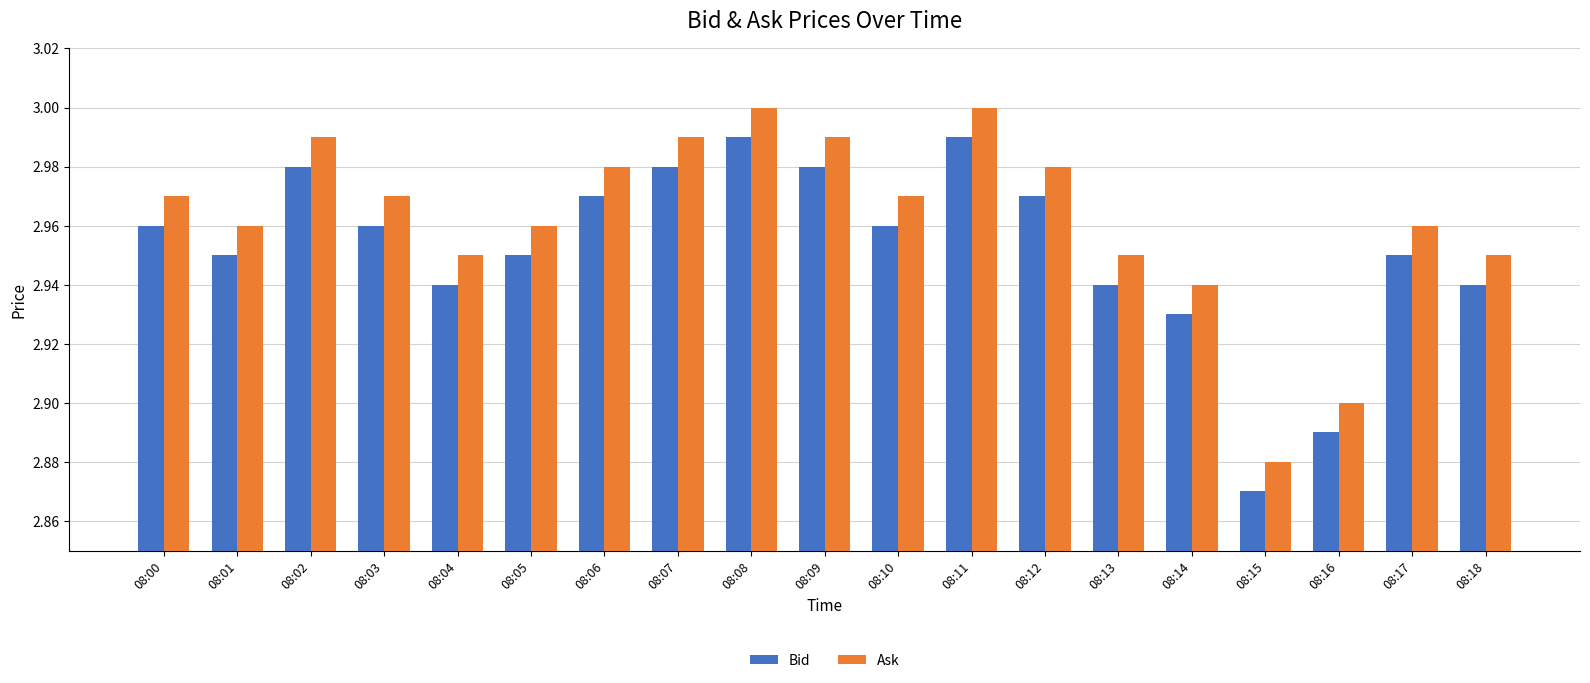

List the series in order of their peak value, highest first.

Ask, Bid